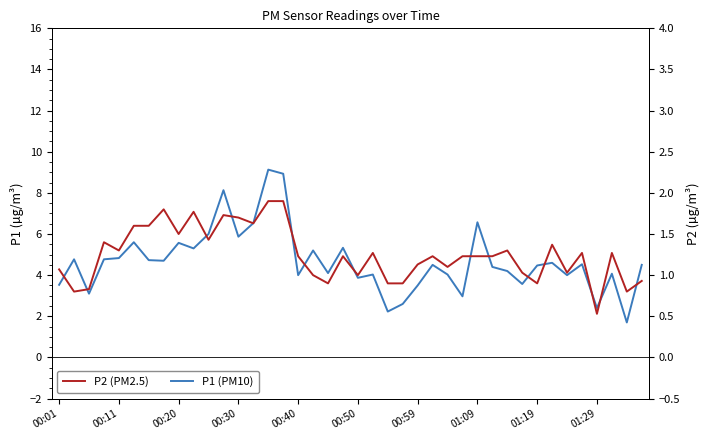

Is the value of P2 (PM2.5) at 00:59 greater than the value of P1 (PM10) at 36?

No